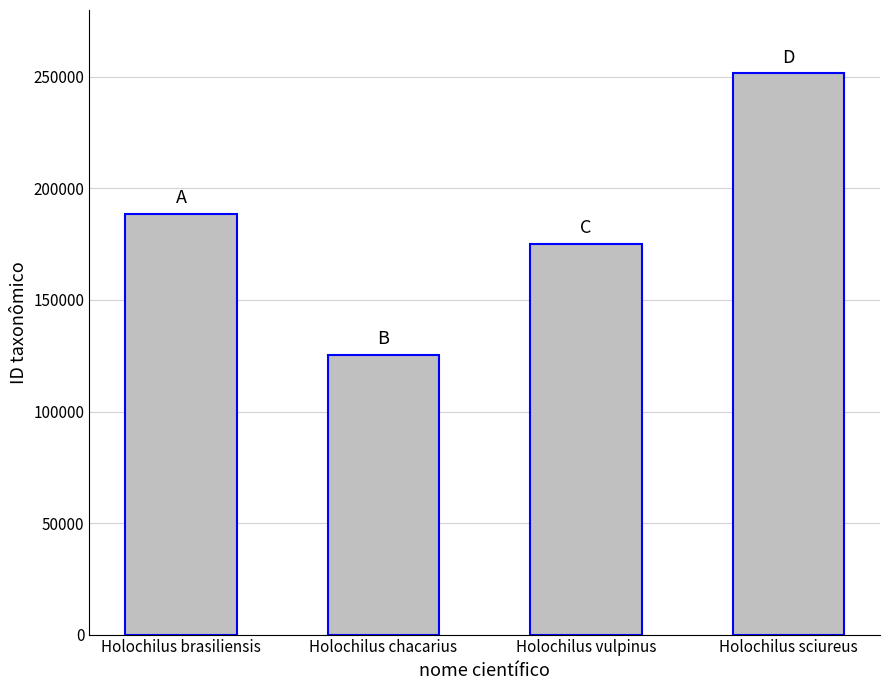

What is the approximate value at Holochilus sciureus, to the nearest 50?

251600